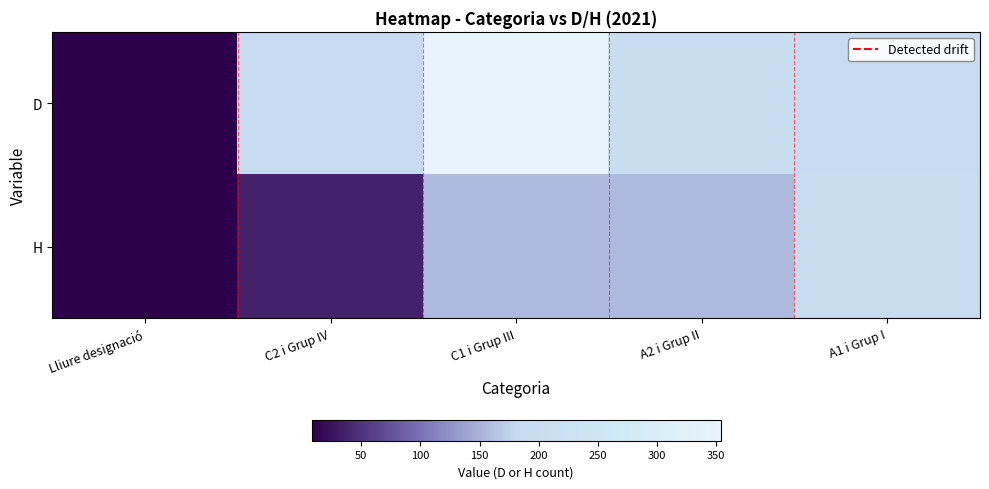

At how many categories does at least one series exceed 234?

1